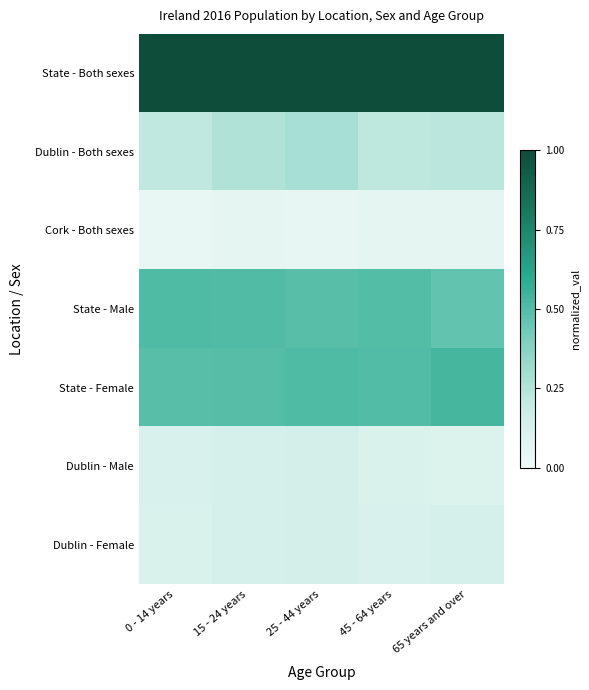

What is the spread (max minus min) of values at 15 - 24 years?

0.9